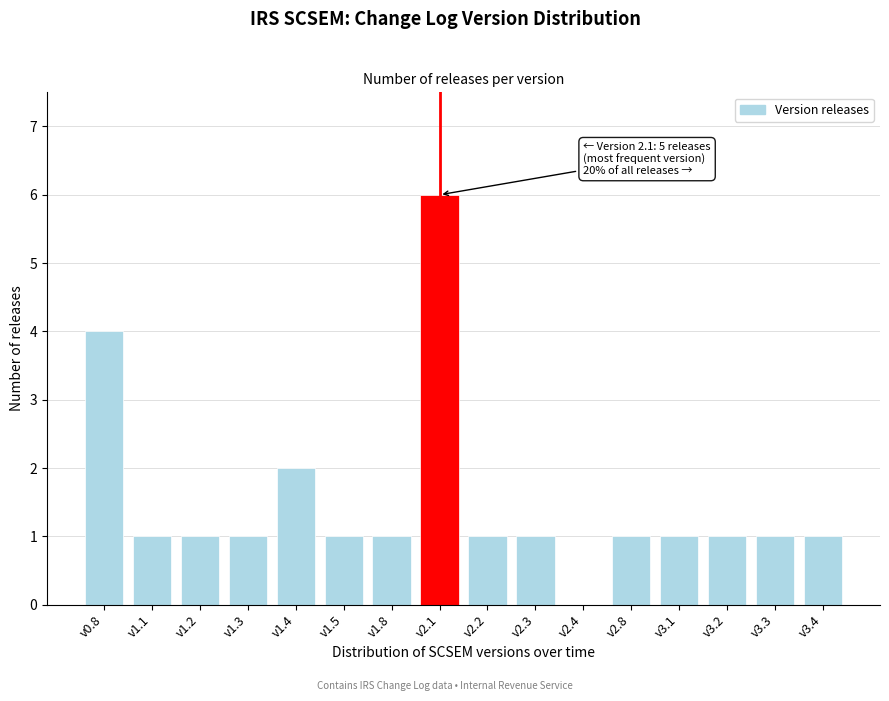

Reading left to right, transcribe all the data shown in this chart.

v0.8=4	v1.1=1	v1.2=1	v1.3=1	v1.4=2	v1.5=1	v1.8=1	v2.1=6	v2.2=1	v2.3=1	v2.4=0	v2.8=1	v3.1=1	v3.2=1	v3.3=1	v3.4=1